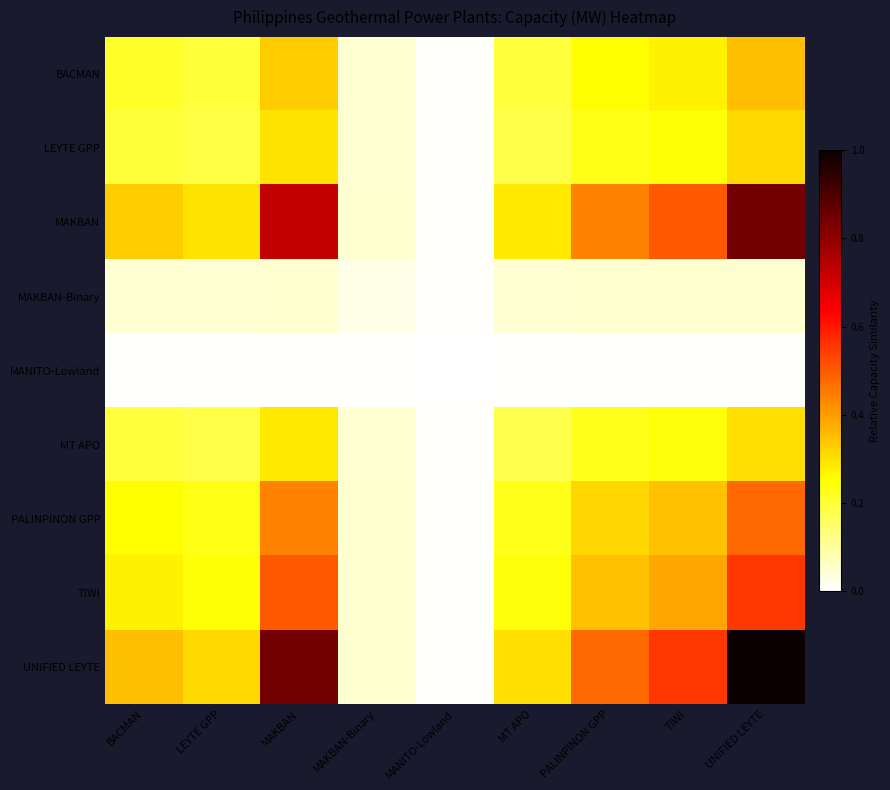

At which category does the chart reach its minimum across all series?

MANITO-Lowland